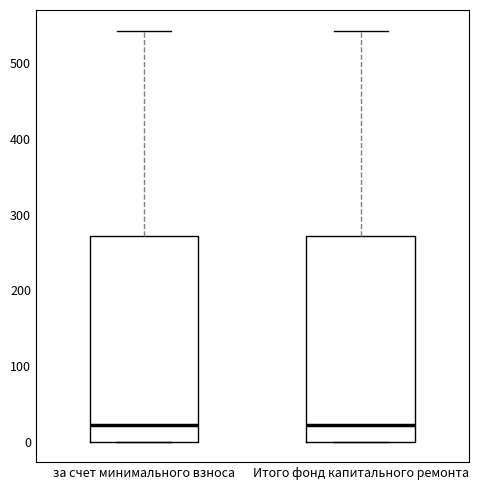

Reading left to right, transcribe this box plot: for each box, give where its median line is, the range the box spans, and where its two whiskers end, as read against the y-axis. The values are not printed on the chart, so give them approximately, as read against the axis.

за счет минимального взноса: median 20, box 0 to 270, whiskers 0 to 540
Итого фонд капитального ремонта: median 20, box 0 to 270, whiskers 0 to 540